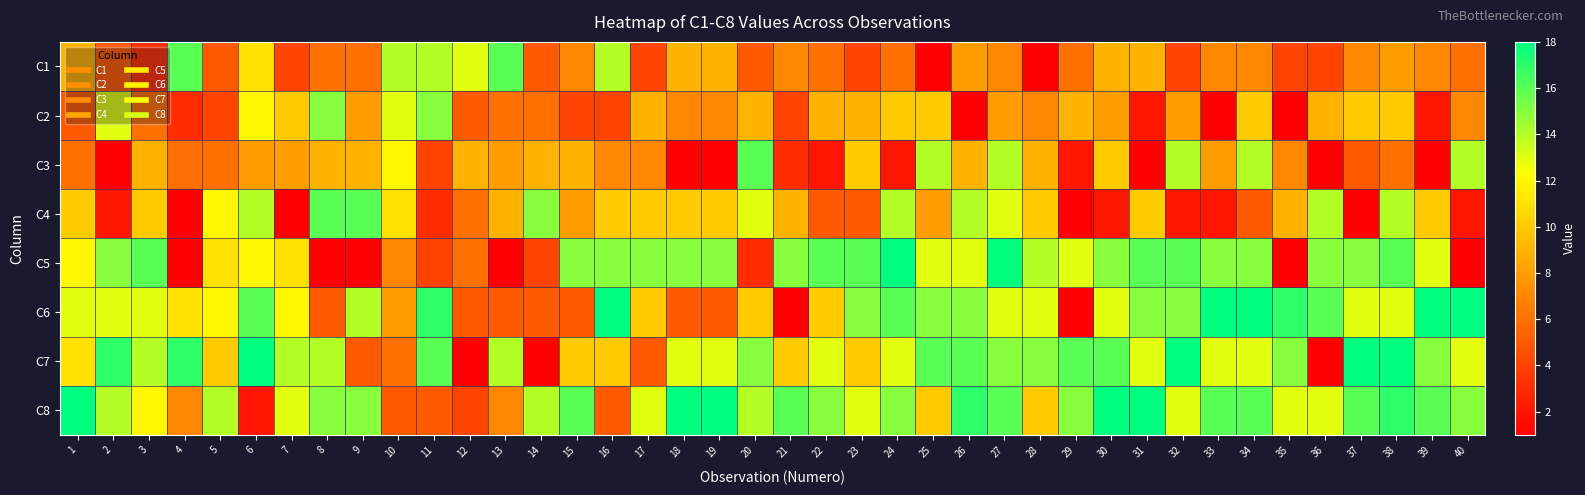

What is the total value across all series at 8?

81